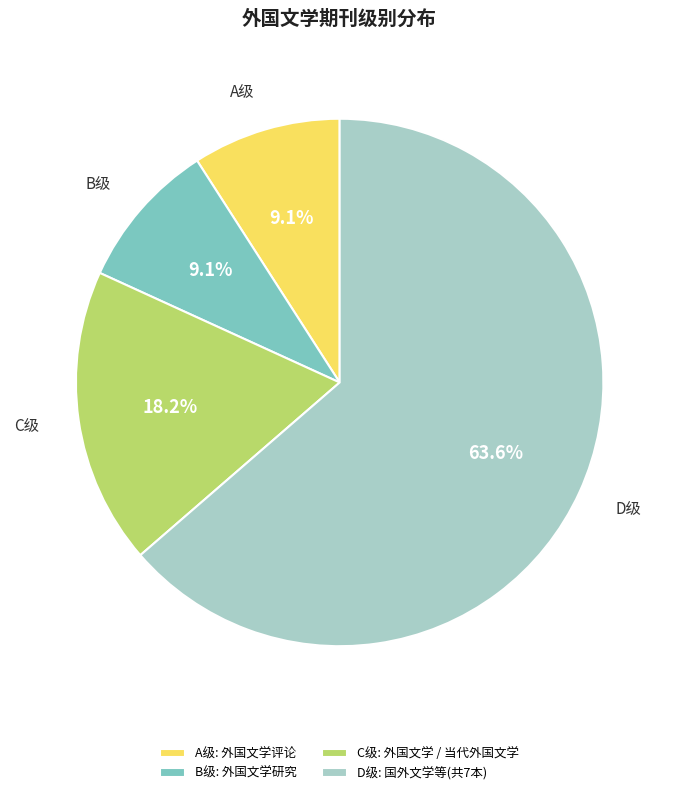

Which slice represents more than half of the pie?

D级